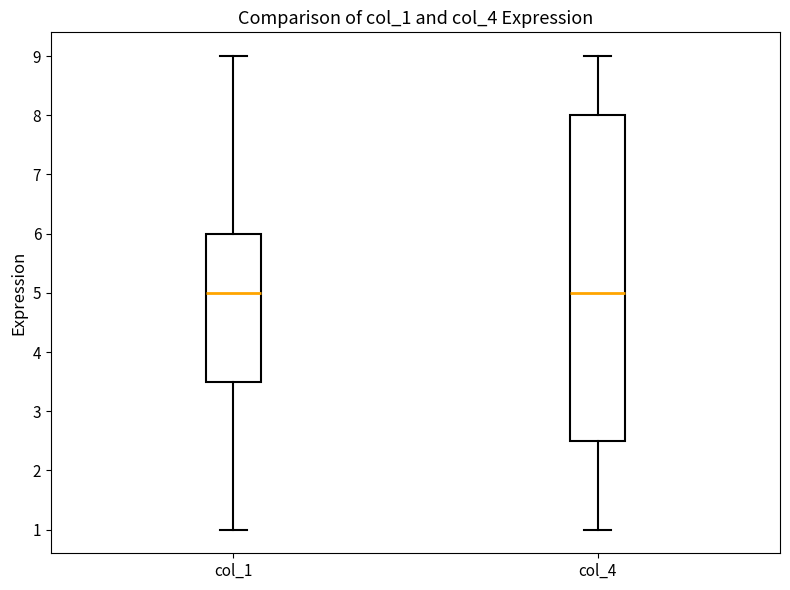

Reading left to right, read every box against the y-axis: the position of its median line, the range the box covers, and the ends of its whiskers. The values are not printed on the chart, so give them approximately, as read against the axis.

col_1: median 5.0, box 3.5 to 6.0, whiskers 1.0 to 9.0
col_4: median 5.0, box 2.5 to 8.0, whiskers 1.0 to 9.0